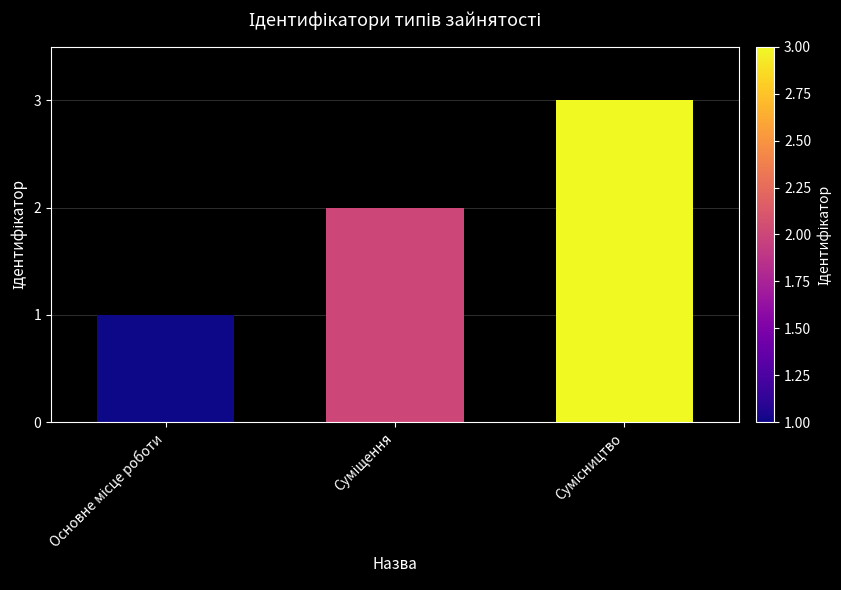

What is the difference between the second highest and minimum values?

1